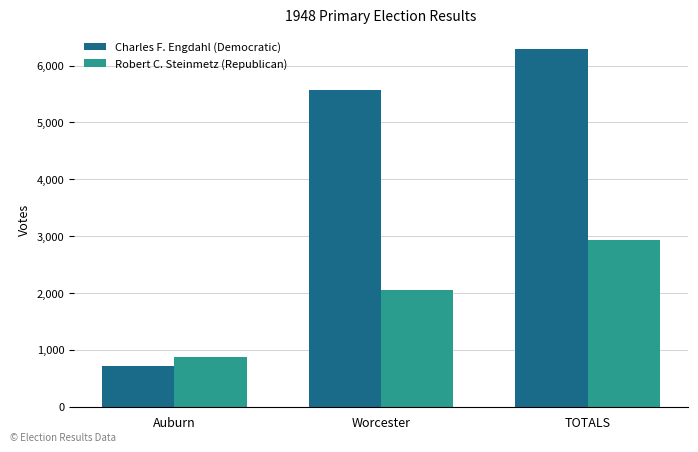

Is it true that Charles F. Engdahl (Democratic) equals 6282 at TOTALS?

True